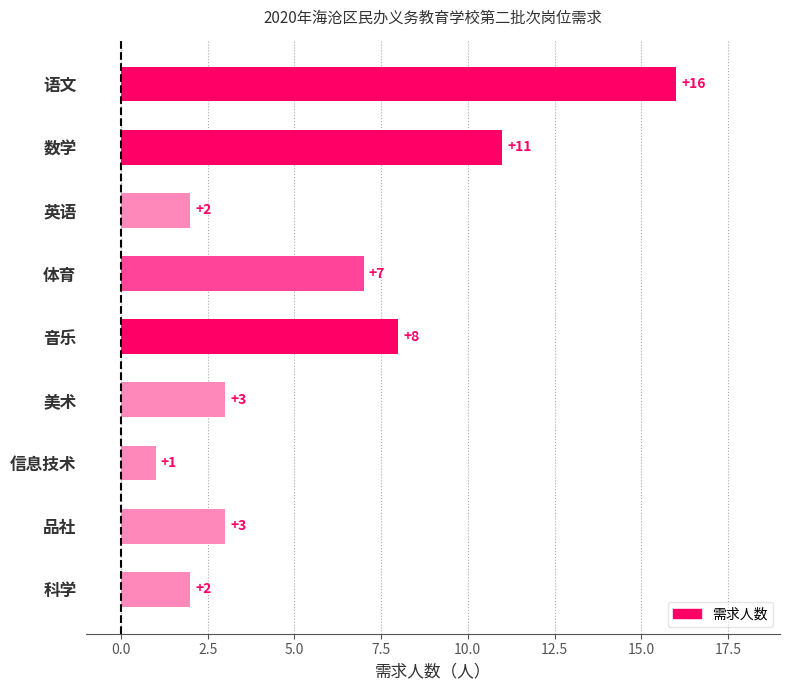

Where is the data nearest to the value 8?

音乐